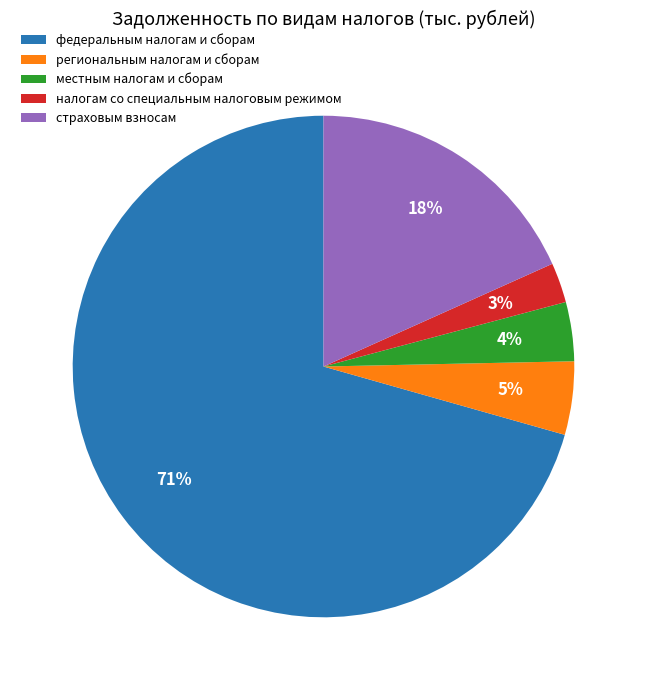

Which category has the smallest portion of the pie?

налогам со специальным налоговым режимом